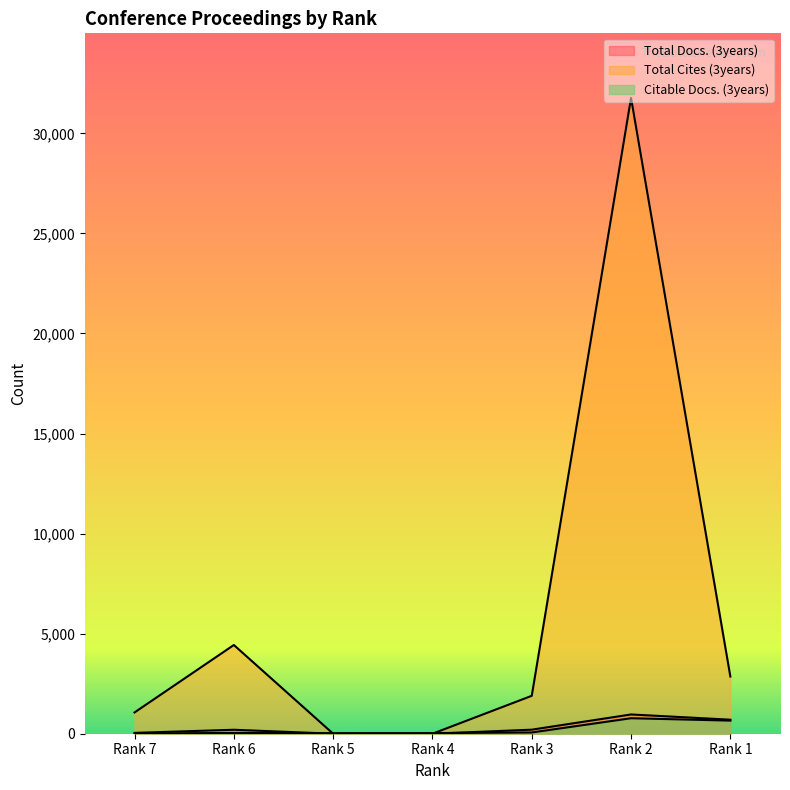

Is it true that Citable Docs. (3years) equals 6 at Rank 7?

False